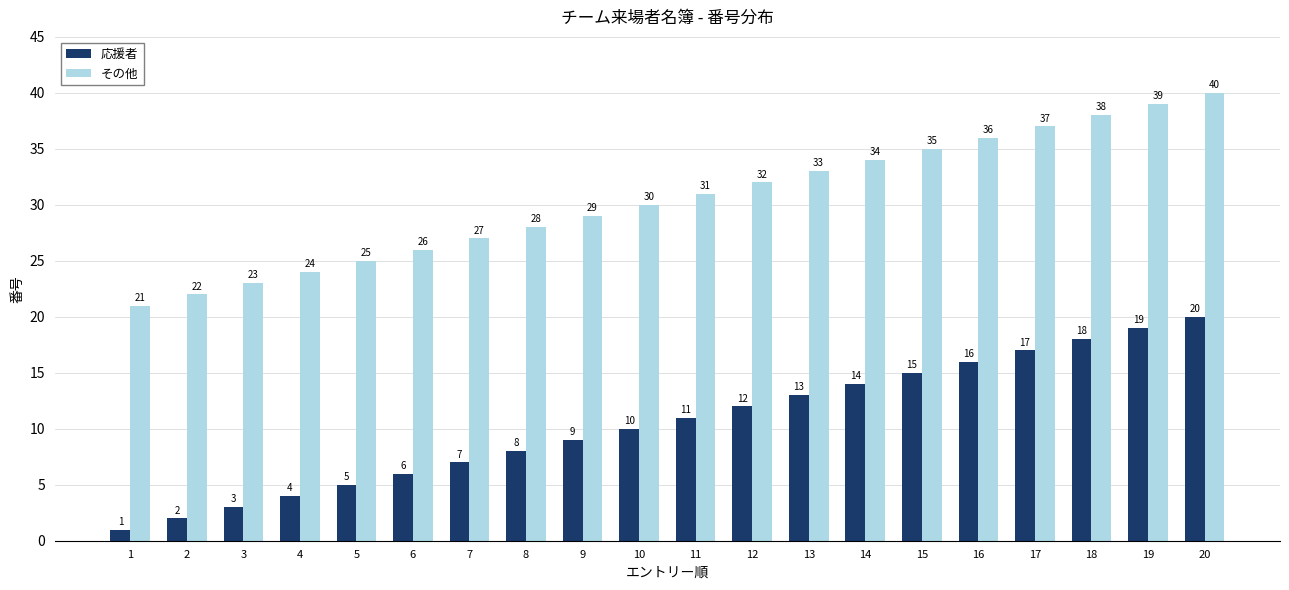

Is the value of その他 at 16 greater than the value of 応援者 at 20?

Yes